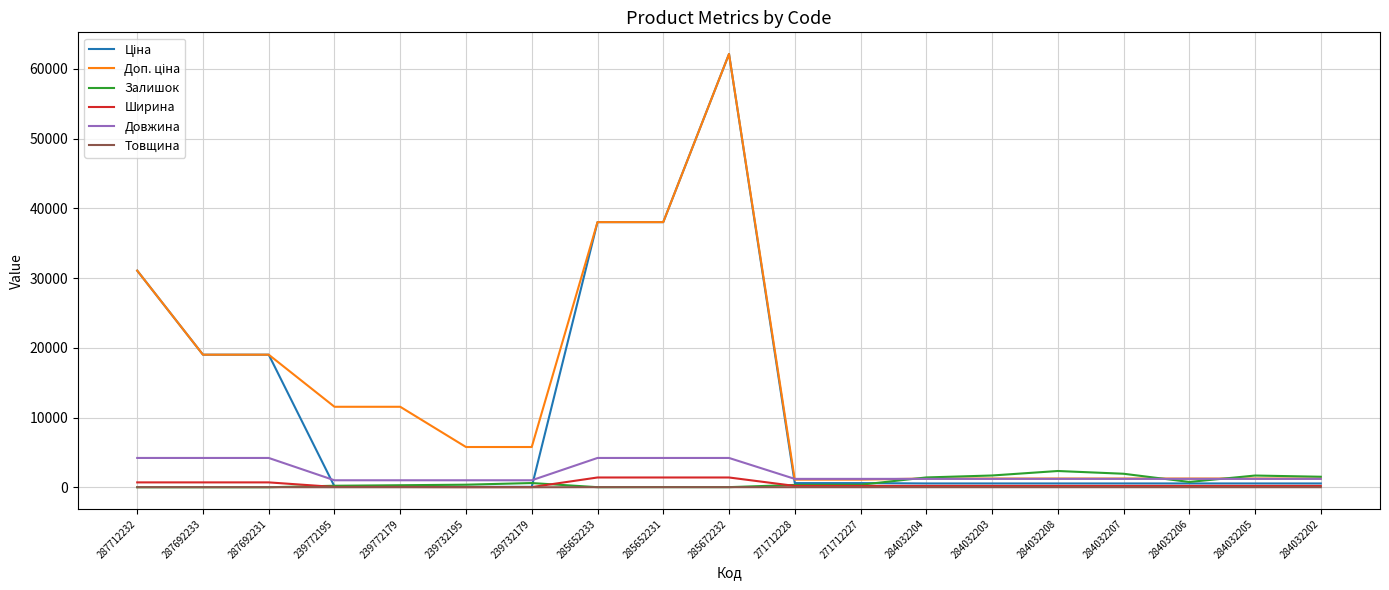

How many lines are shown in the chart?

6